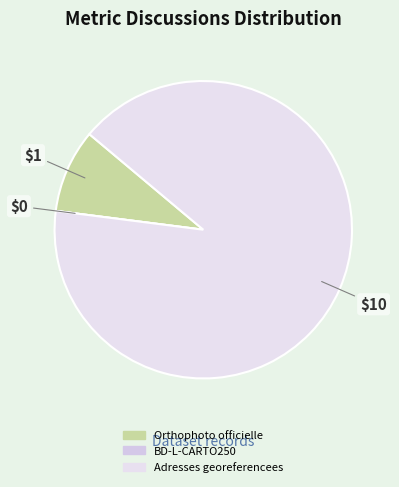

What is the total percentage of Orthophoto officielle and BD-L-CARTO250?

9.1%